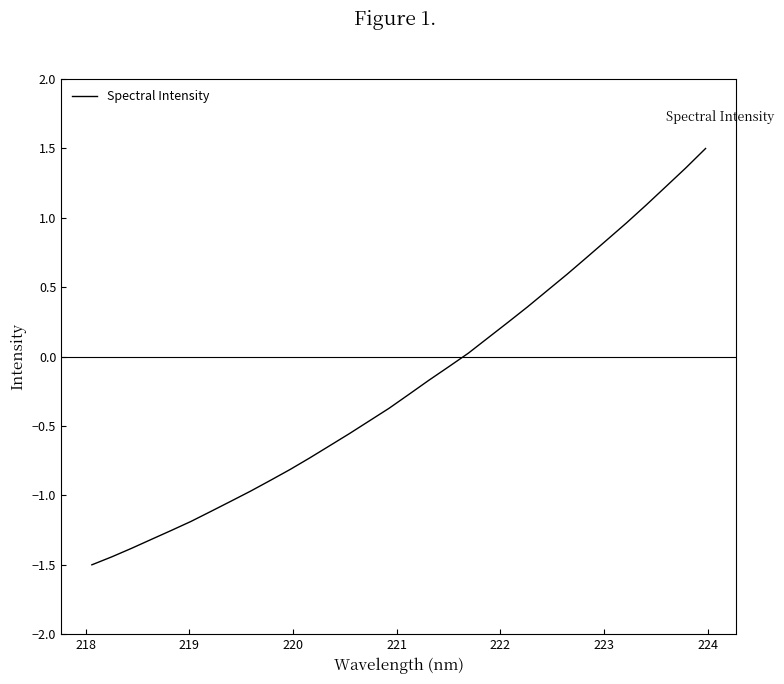

Does the chart have visible grid lines?

No